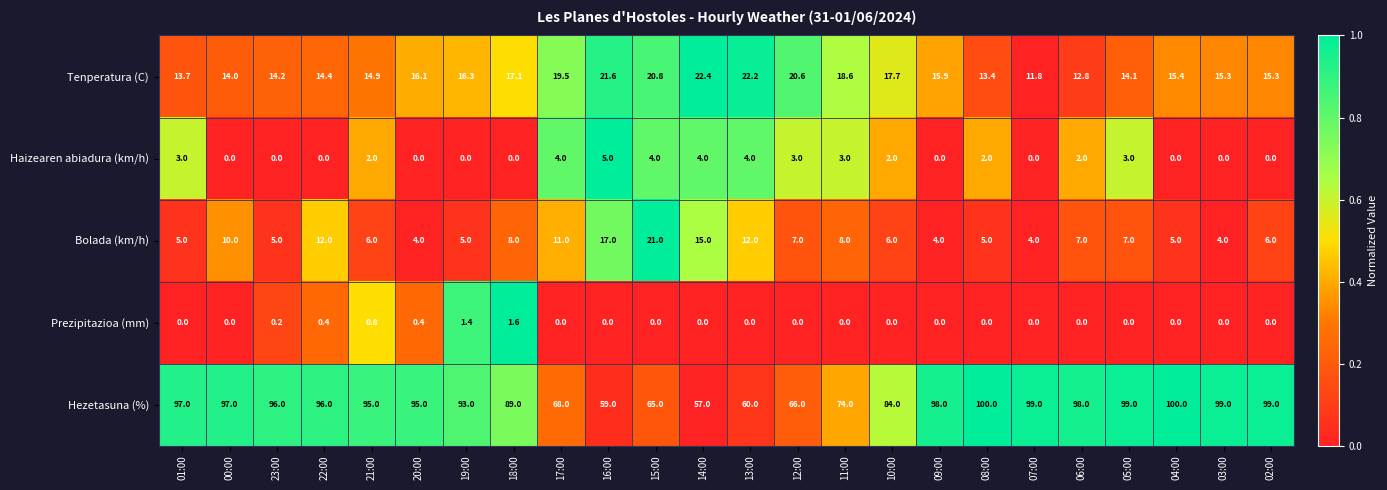

Which series has the largest total across all categories?

Hezetasuna (%)